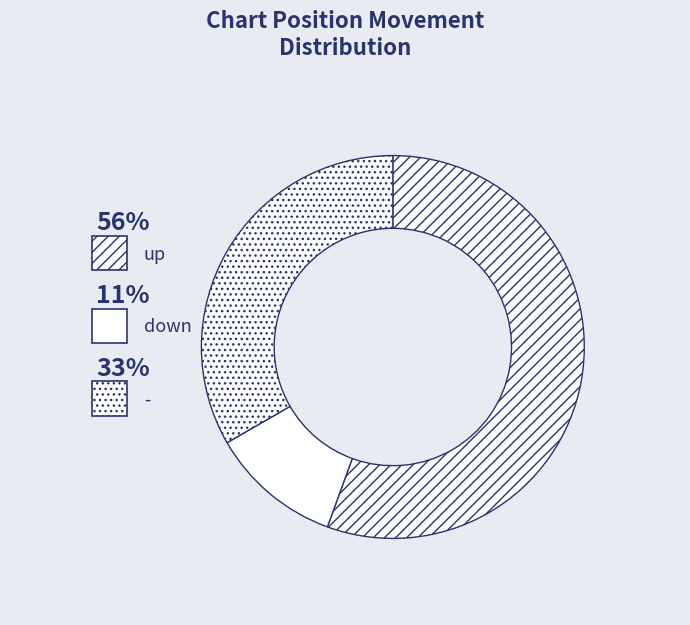

Is the sum of up and - greater than half?

Yes